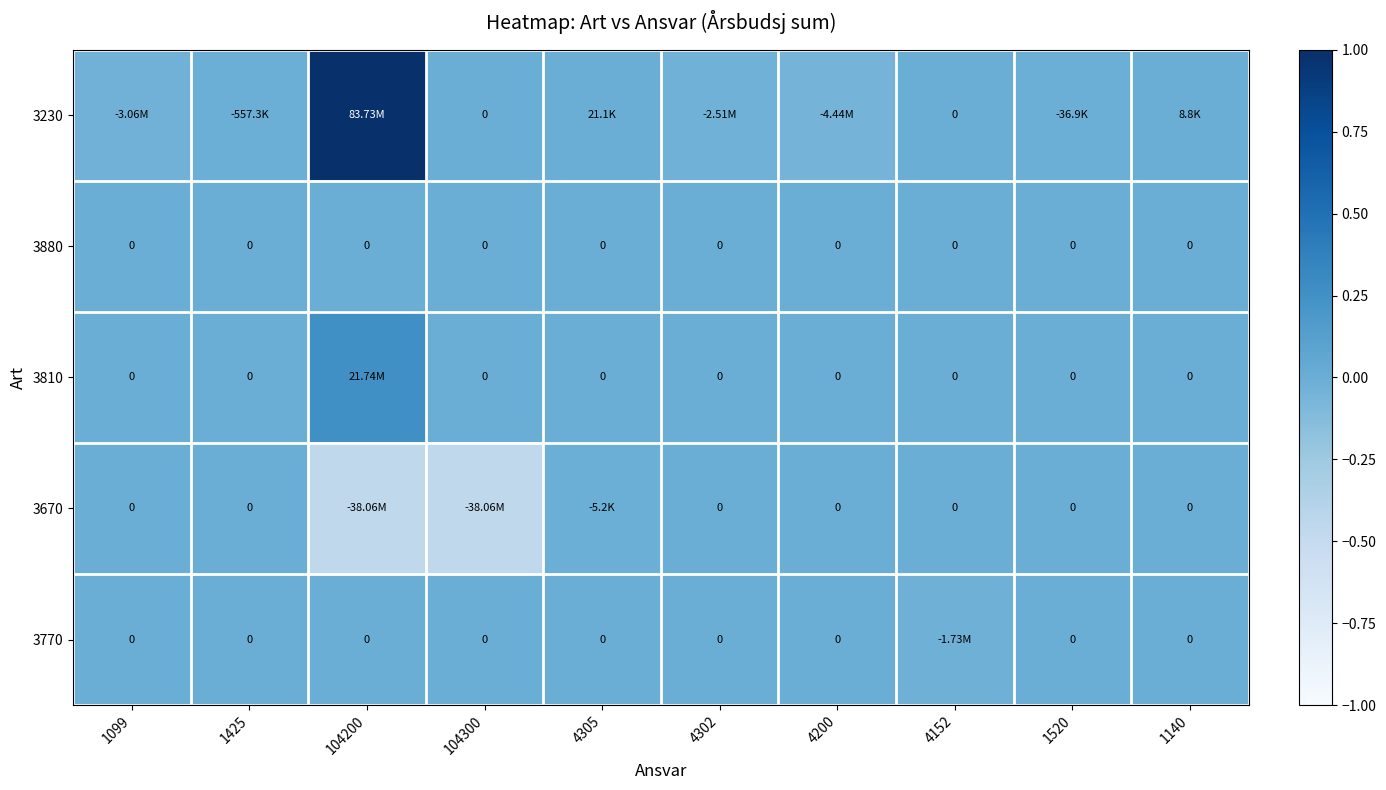

The 3230 series shows 0.0 at 1140. True or false?

False